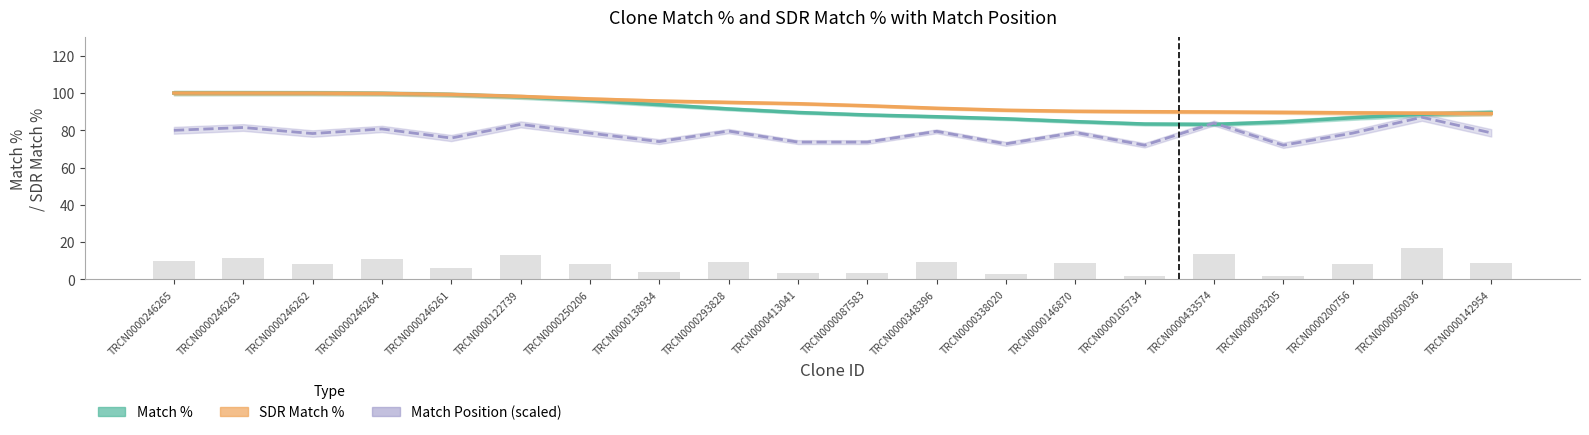

The value of Match Position (scaled) at TRCN0000413041 is 73.7. True or false?

True